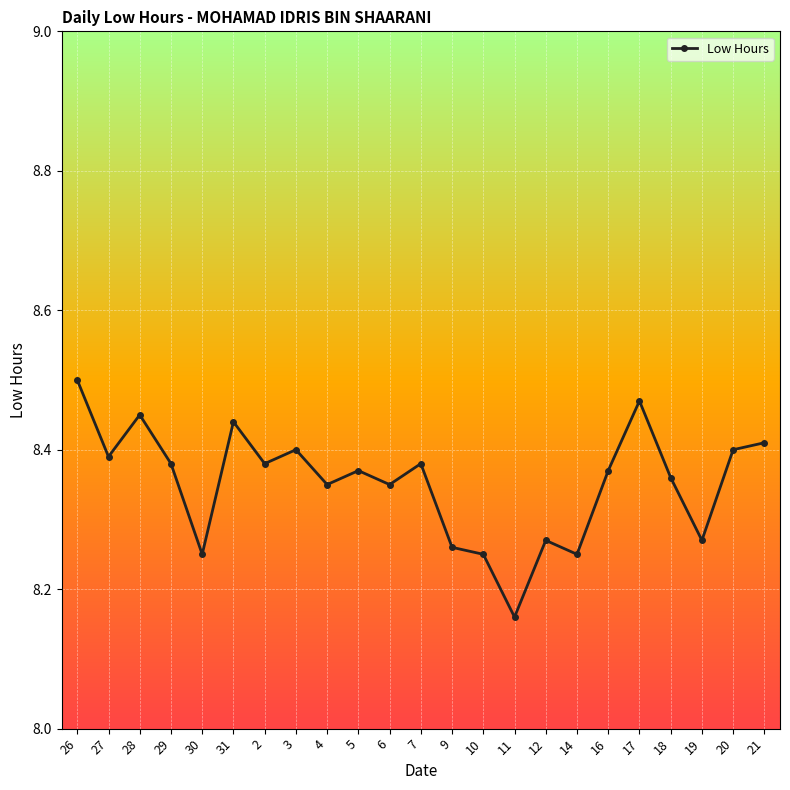

What is the change in value from 28 to 11?

-0.3